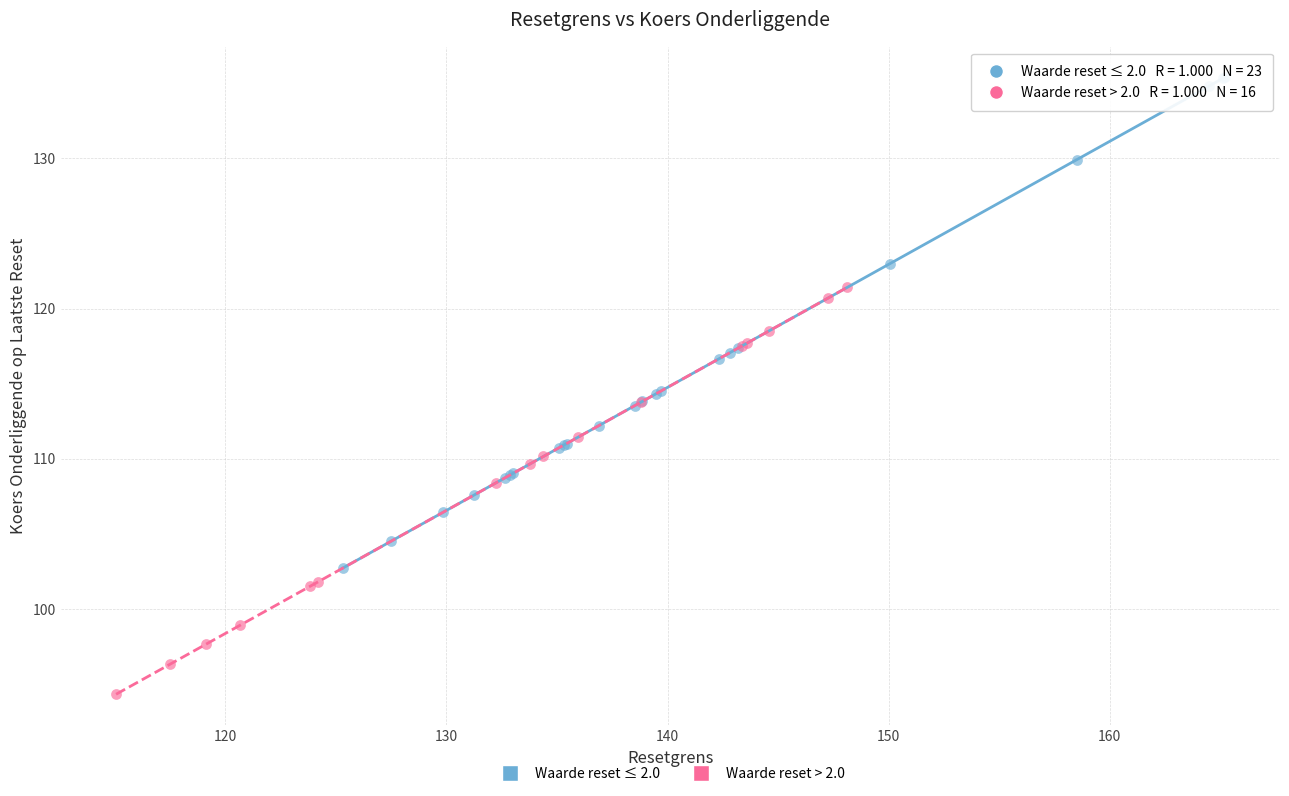

Which series contains the lowest Y value?

Waarde reset > 2.0